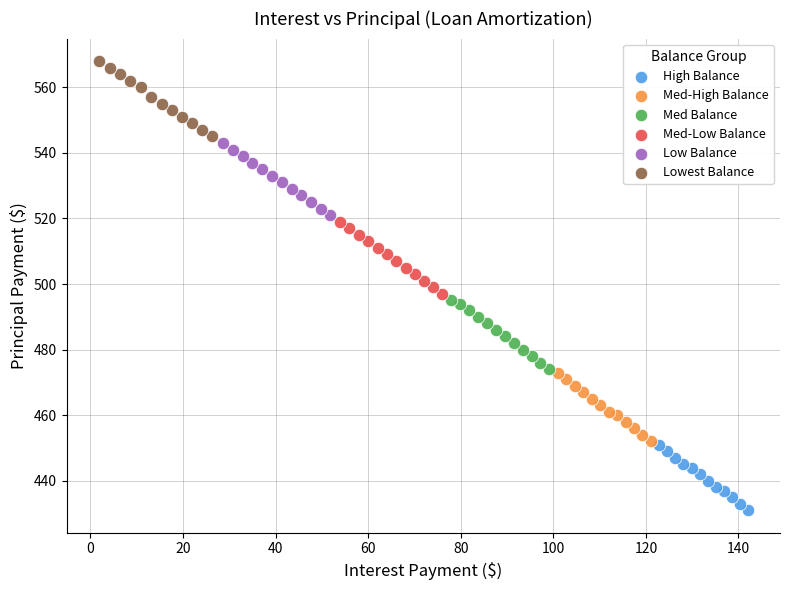

What are all the series names shown in the legend?

High Balance, Med-High Balance, Med Balance, Med-Low Balance, Low Balance, Lowest Balance